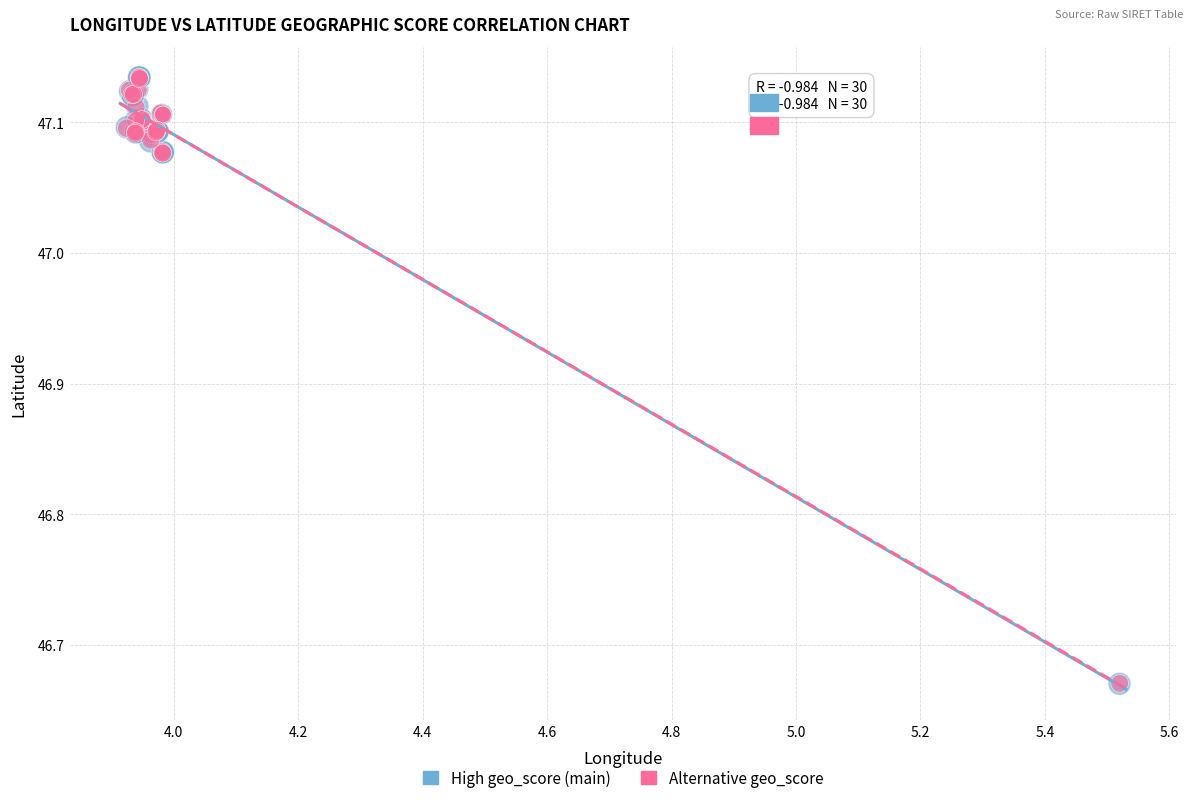

Which series has the largest Y range (max minus min)?

High geo_score (main)